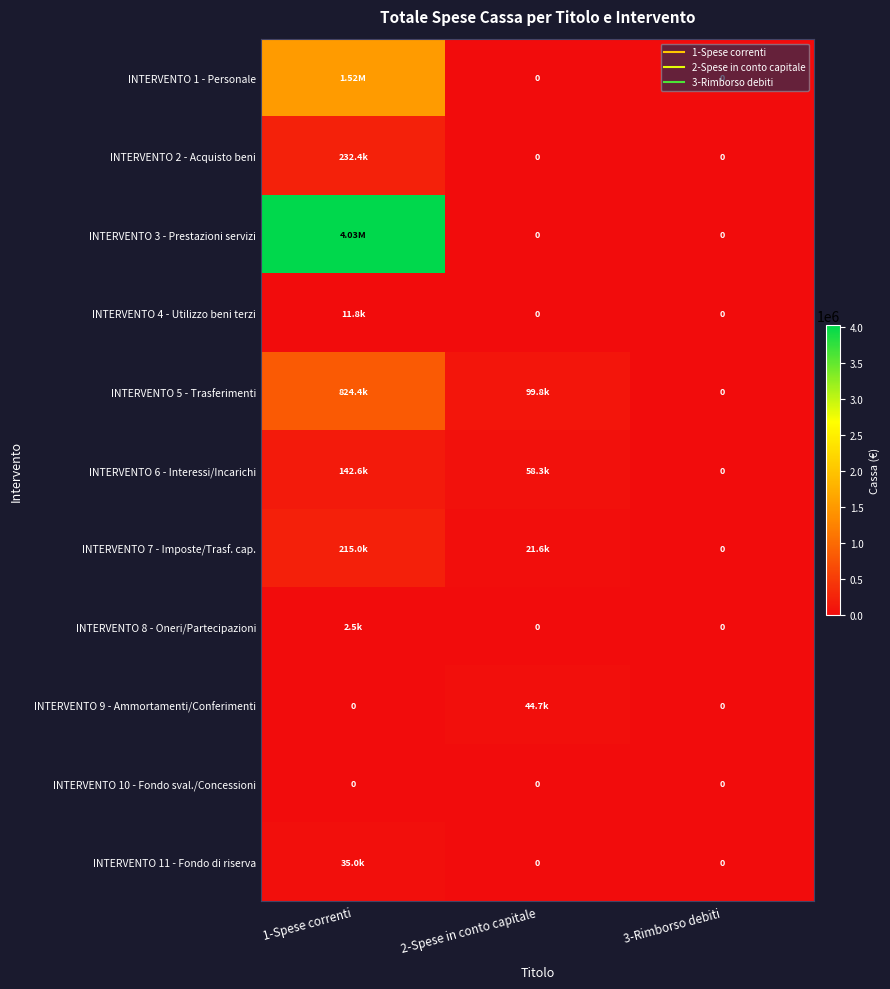

What is the difference between the highest and lowest values at 2-Spese in conto capitale?

99839.9